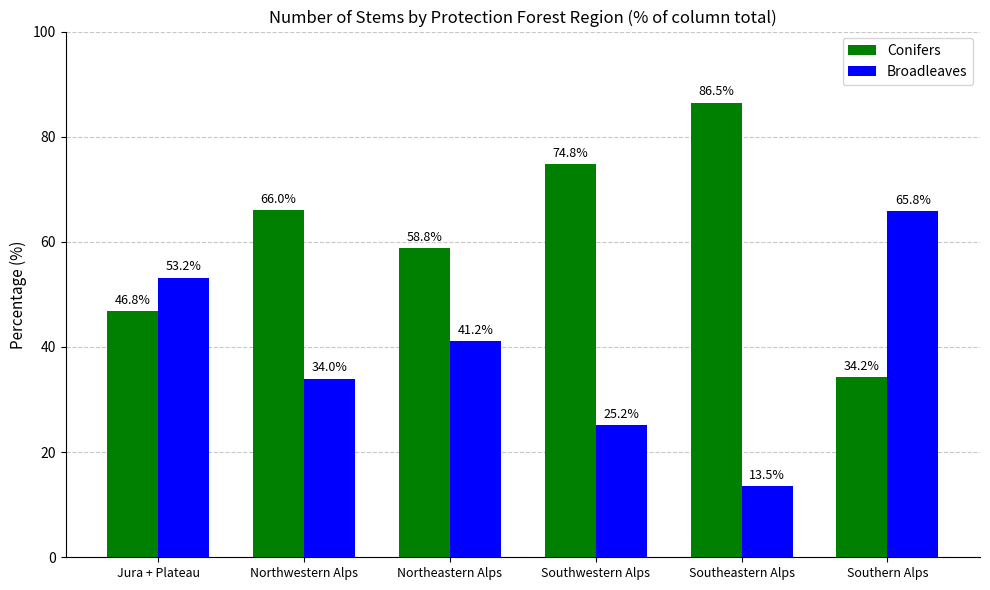

Count the number of data series in this chart.

2